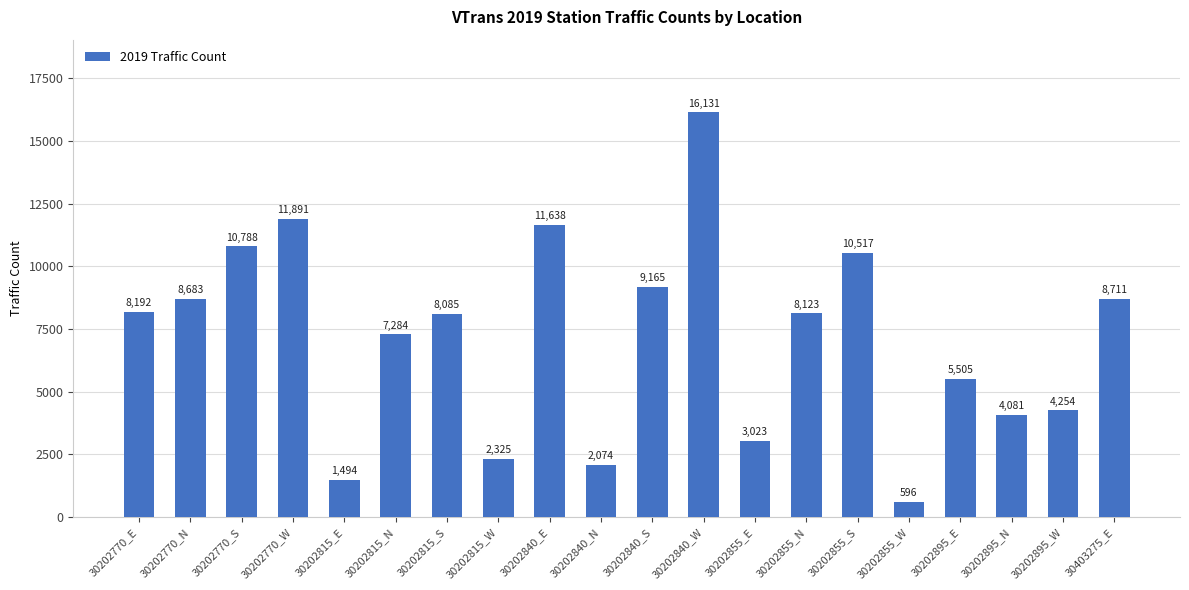

Count the number of categories in the chart.

20